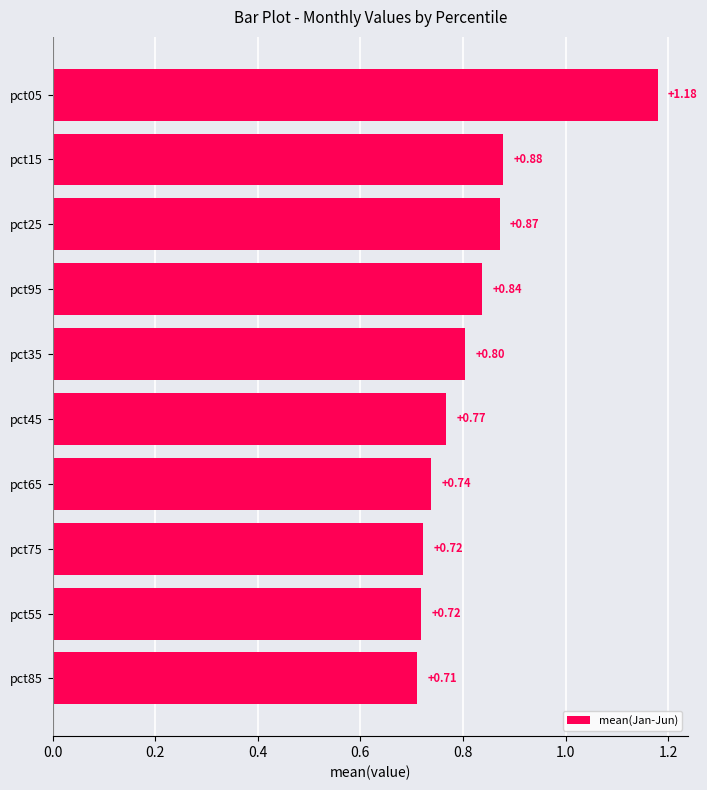

Does the chart contain stacked bars?

No